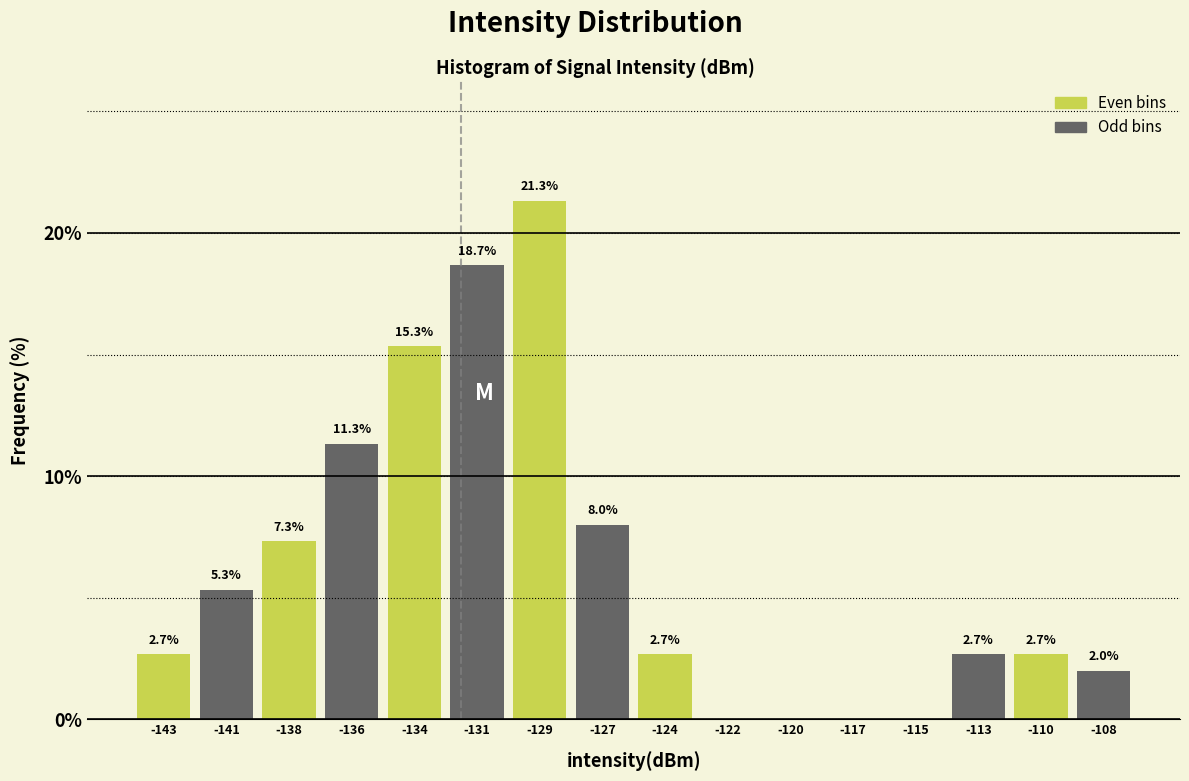

Reading left to right, transcribe all the data shown in this chart.

-143=2.7	-141=5.3	-138=7.3	-136=11.3	-134=15.3	-131=18.7	-129=21.3	-127=8.0	-124=2.7	-122=0.0	-120=0.0	-117=0.0	-115=0.0	-113=2.7	-110=2.7	-108=2.0